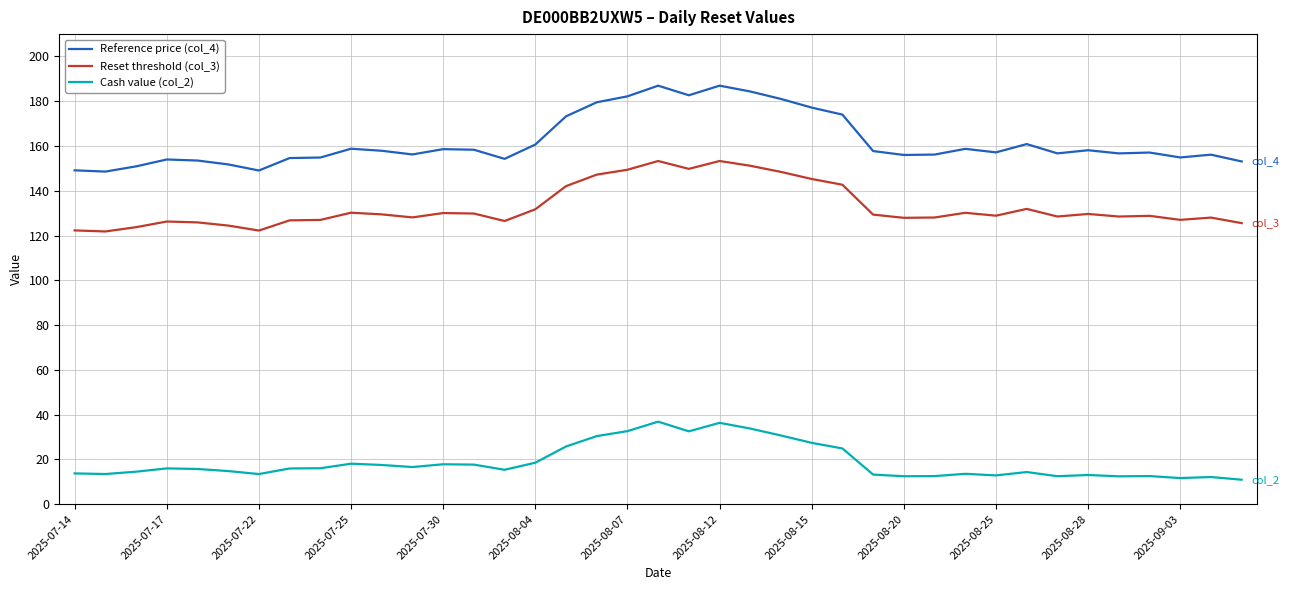

What is the minimum value shown in the chart?

10.9